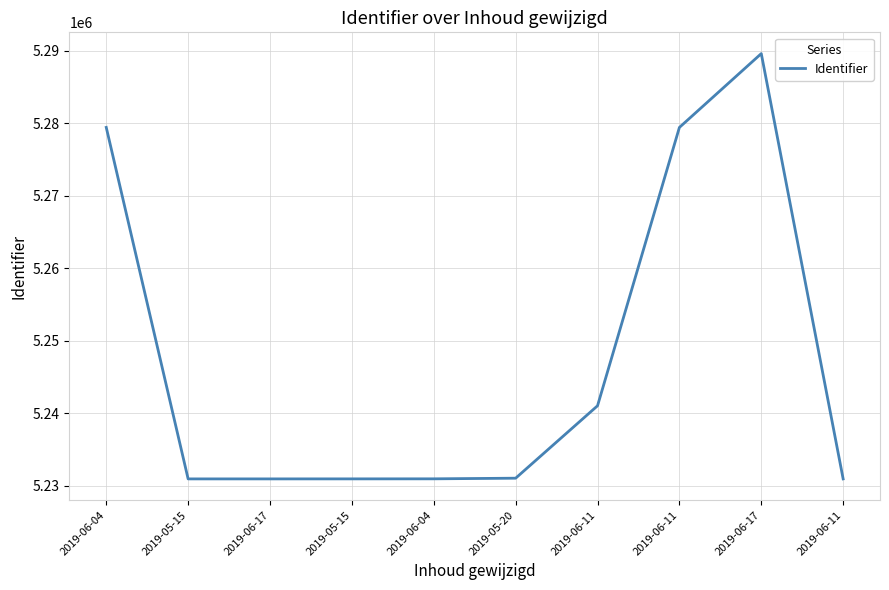

Approximately how many times larger is the value at 2019-05-15 compared to 2019-05-20?

1.0